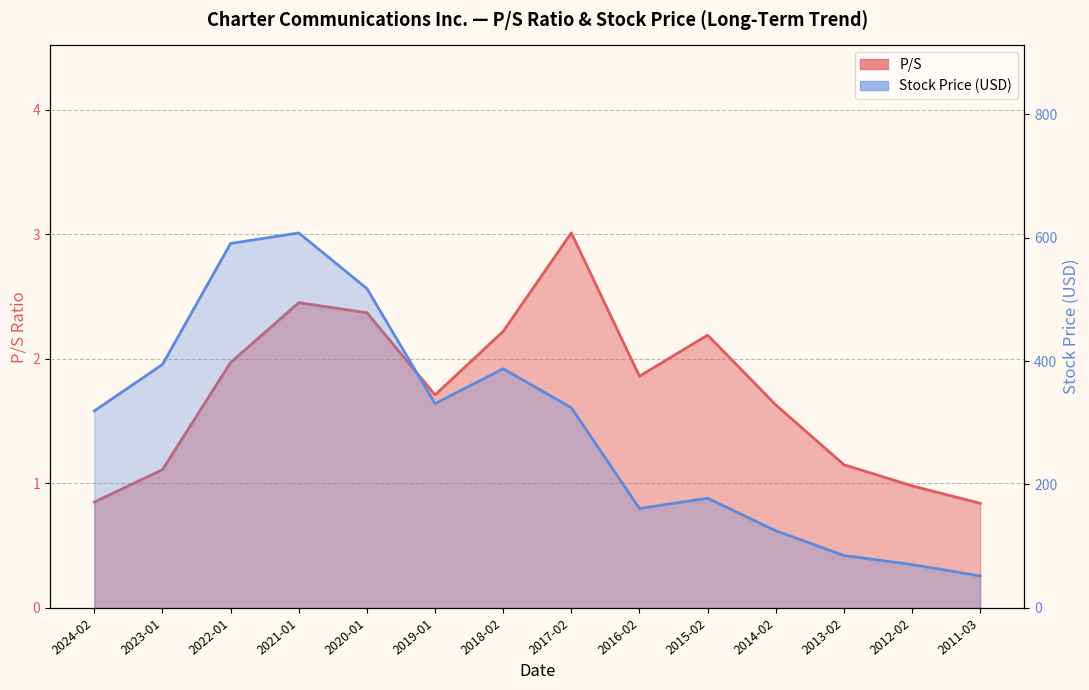

At which label does Stock Price first exceed 324?

2023-01